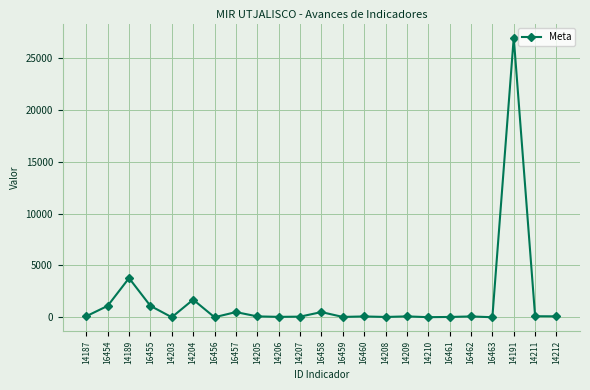

Where does the data first go above 85?

14187